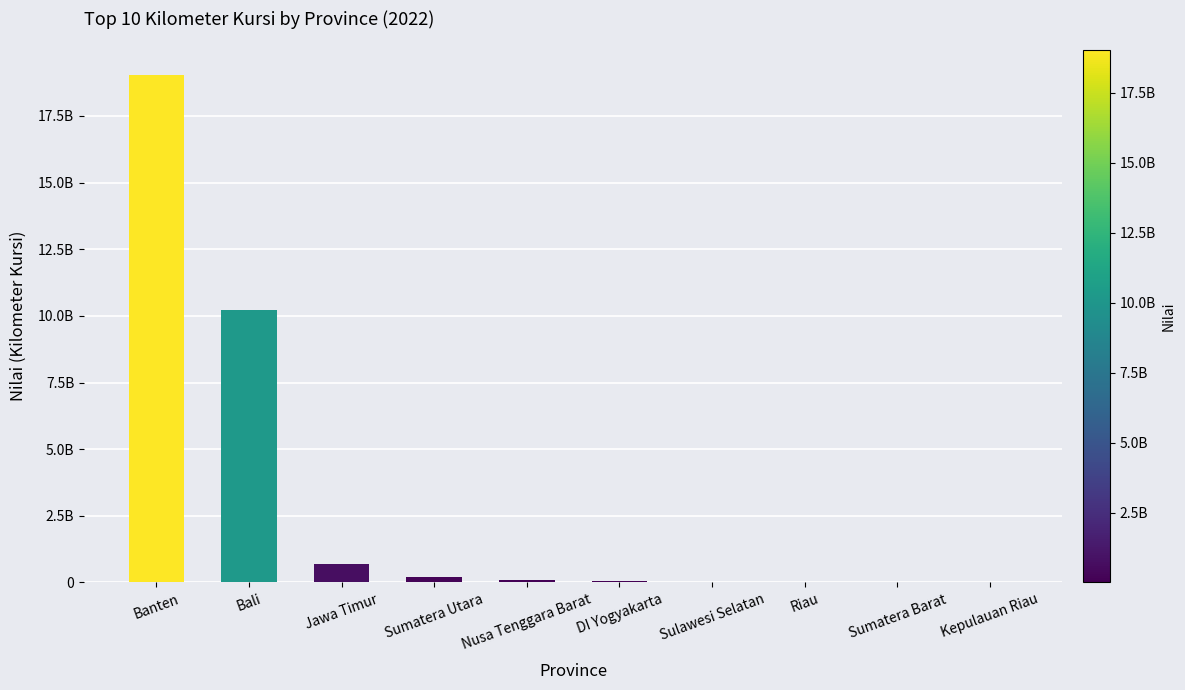

Where is the data nearest to the value 9519678351?

Bali